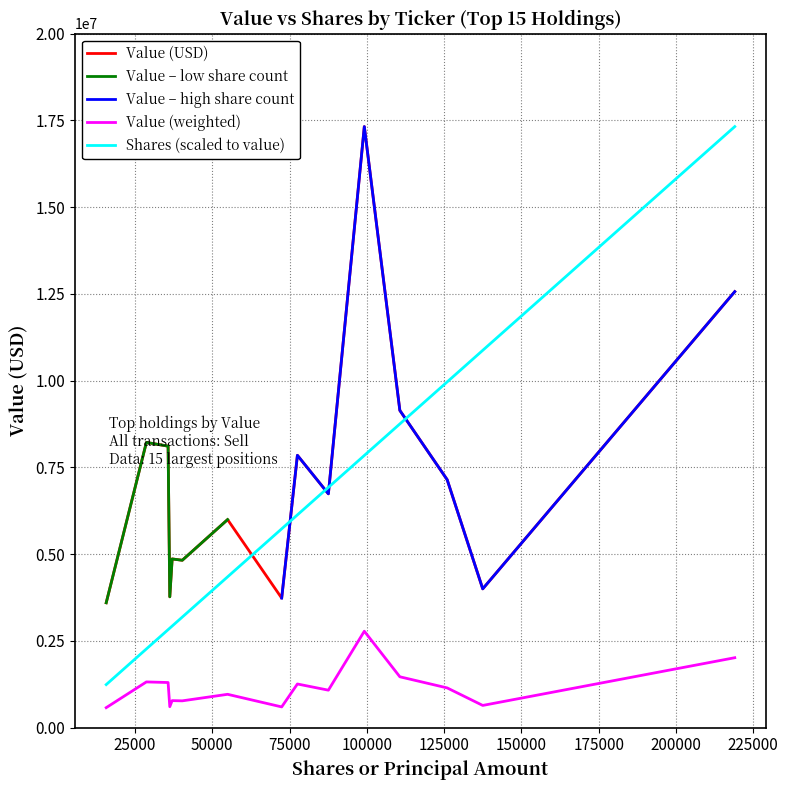

What is the difference between the second highest and second lowest values in the Shares or principal amount series?

108787